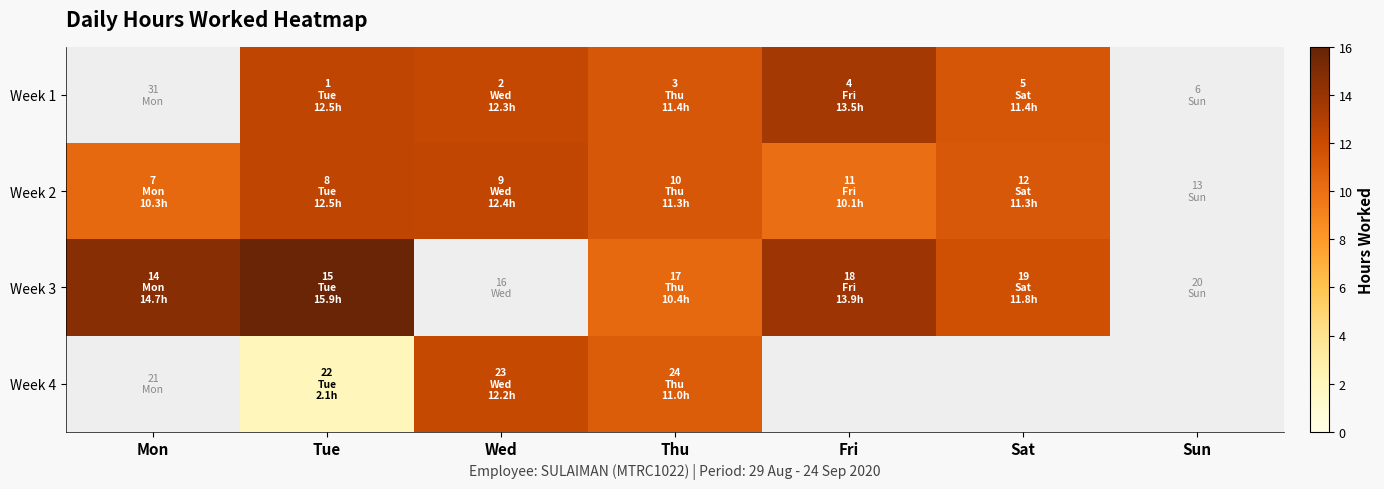

What is the total value across all series at Tue?

42.9